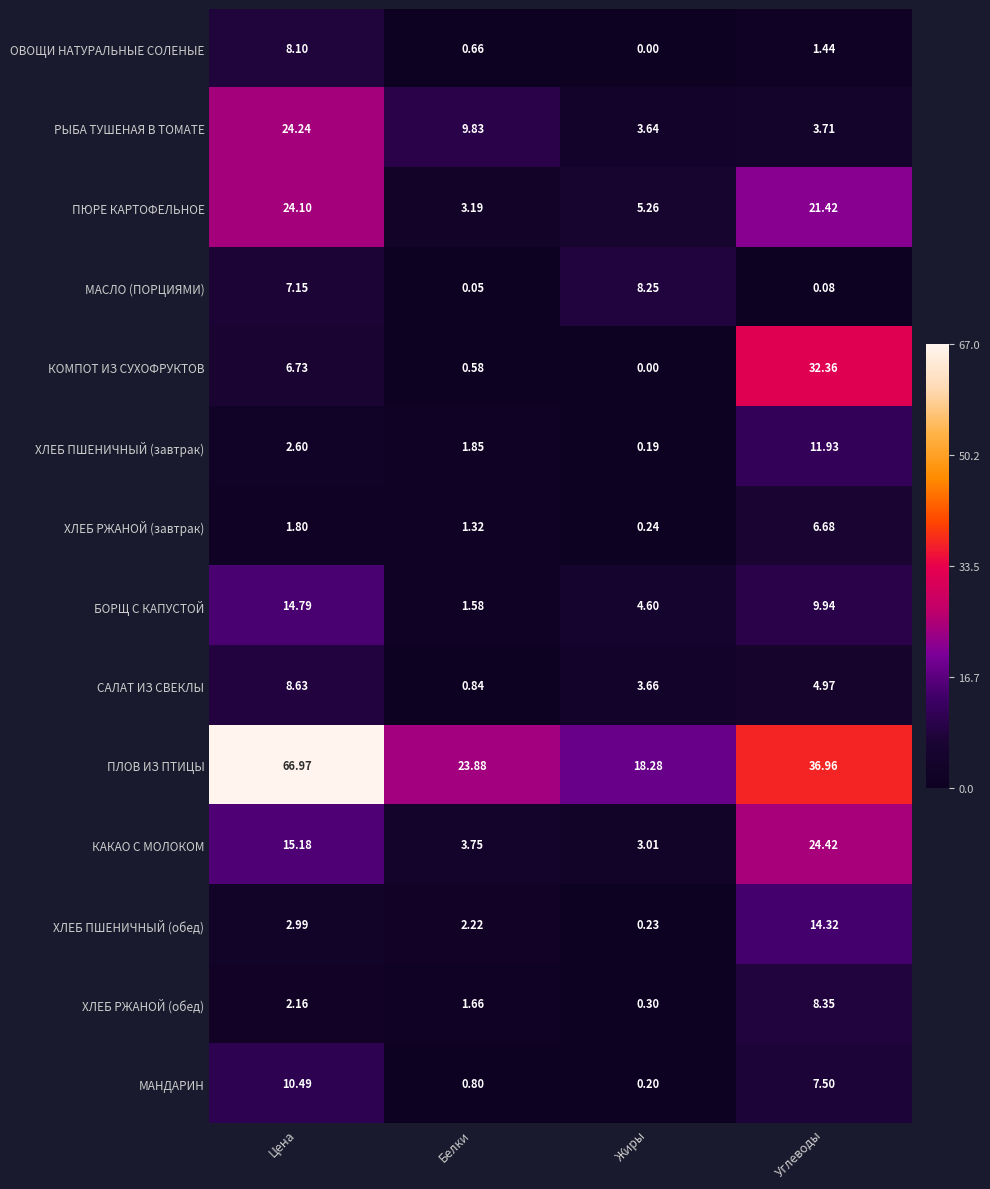

How many categories are shown in the chart?

4